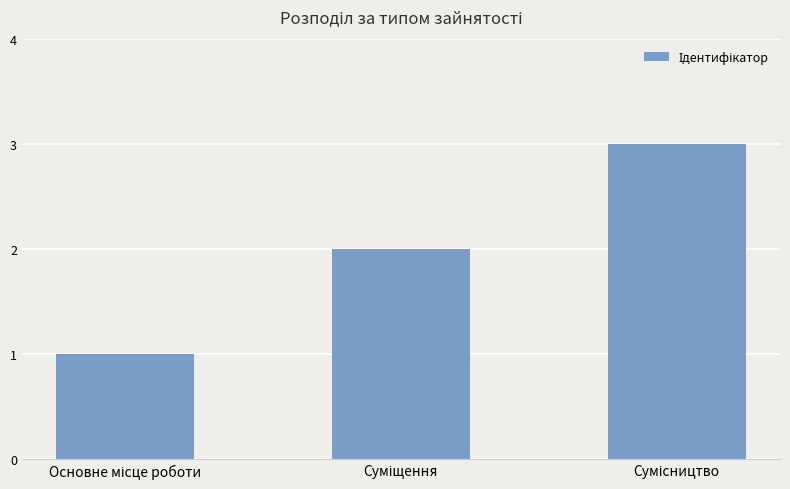

What is the smallest value displayed?

1